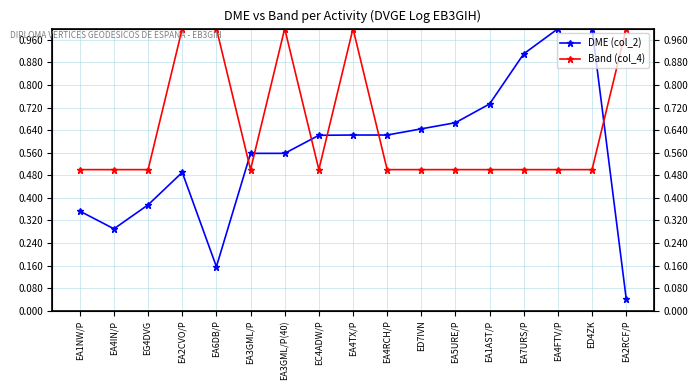

At which category is the sum across all series the highest?

EA4TX/P